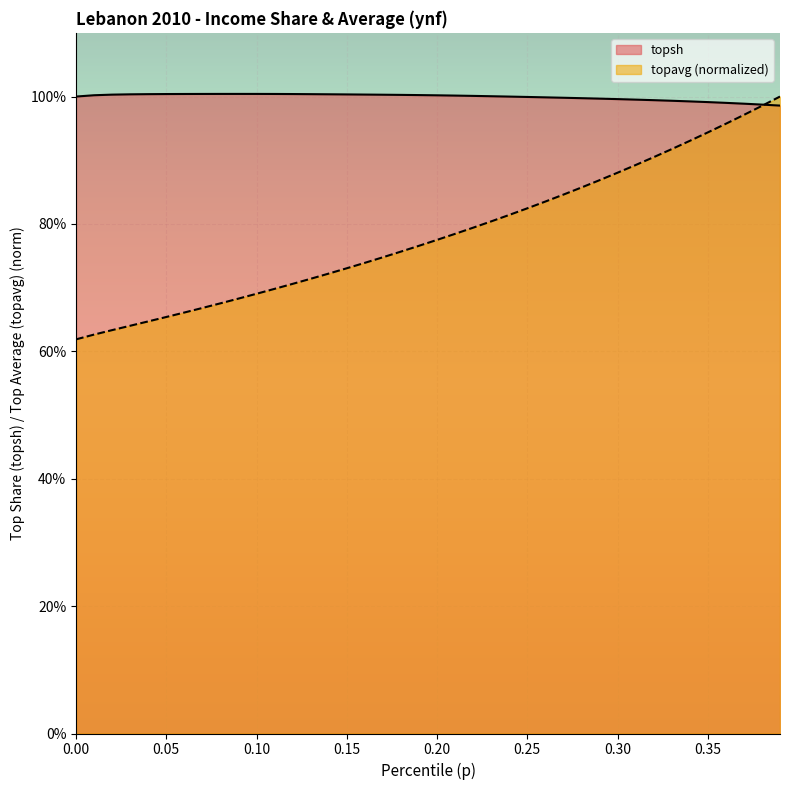

How many interior local peaks does the topsh series have?

1